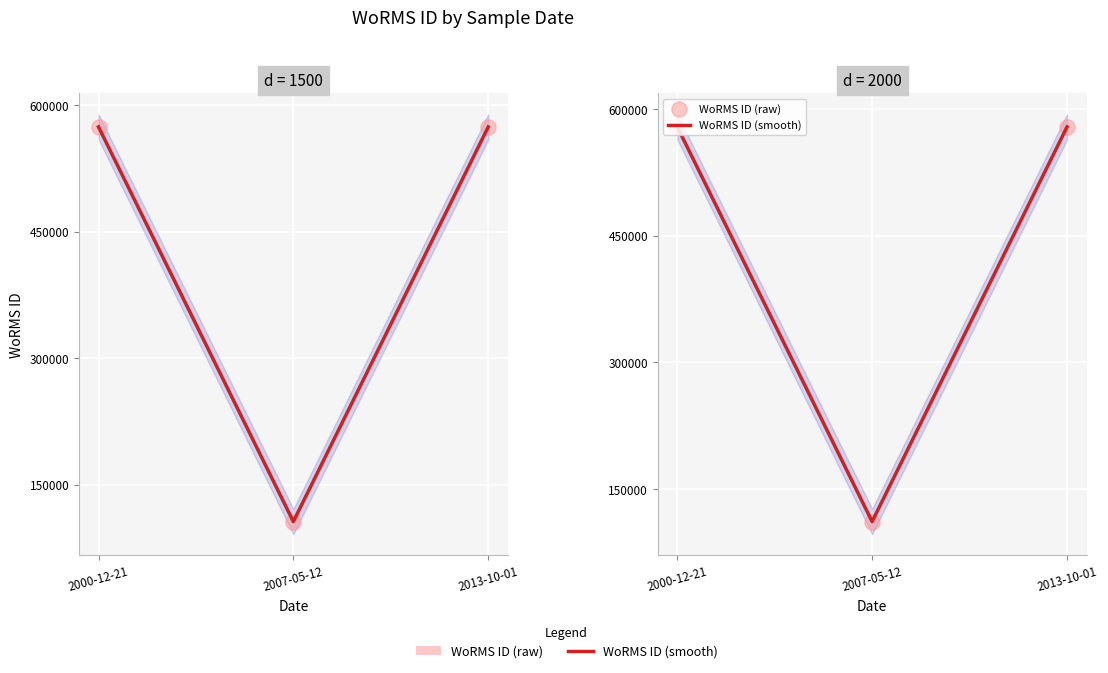

At which category is the sum across all series the highest?

2000-12-21